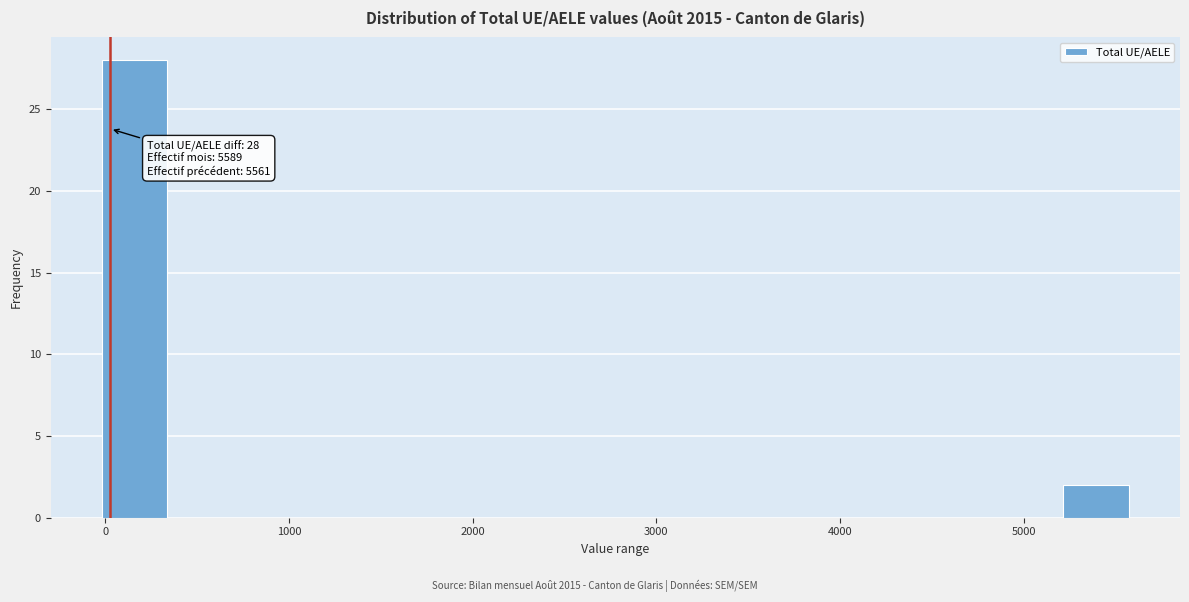

Around what value on the x-axis is the tallest bar? Give the approximate position of its centre, as read against the axis.

200